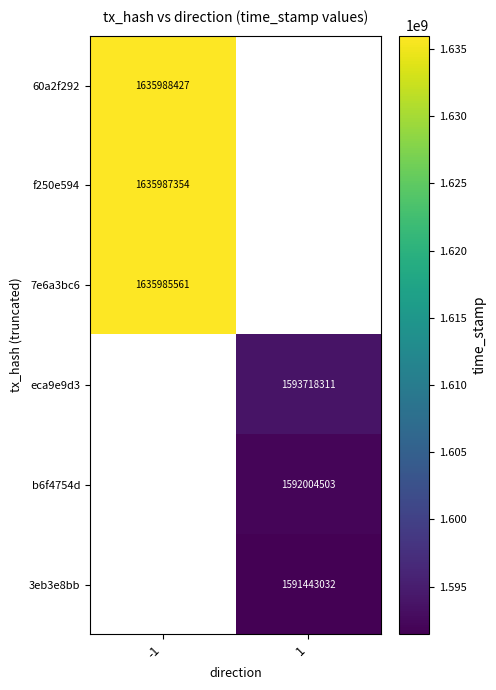

The f250e594 series shows 717293794 at -1. True or false?

False